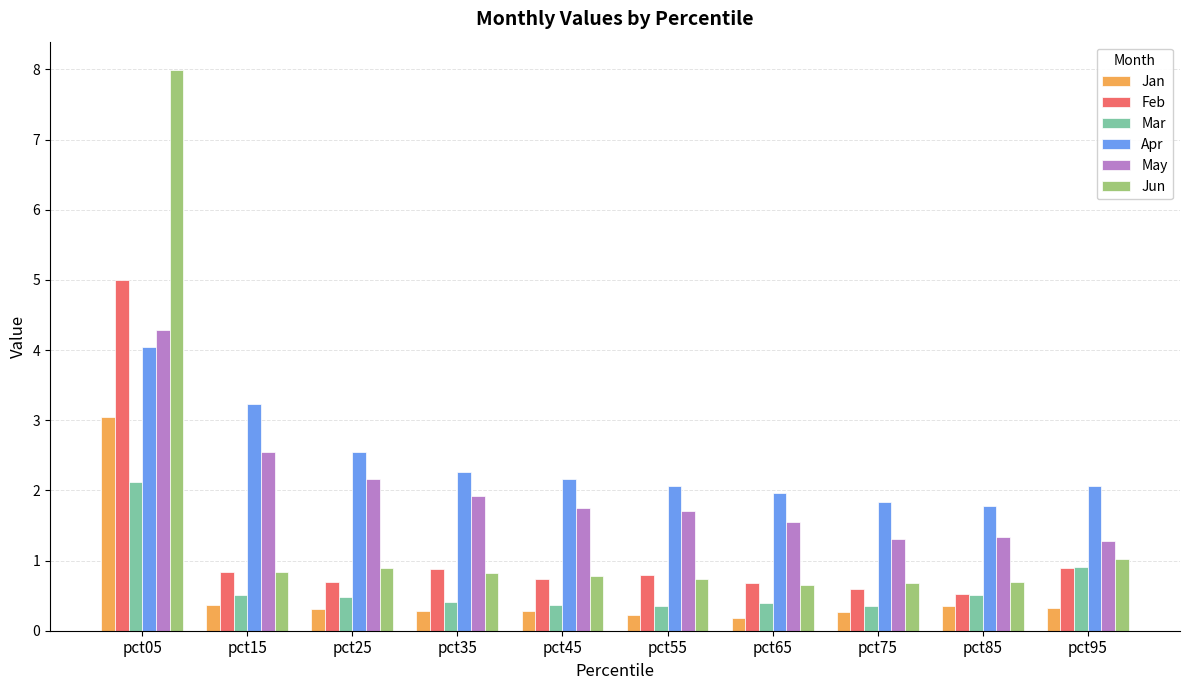

Which series has the widest spread of values?

Jun